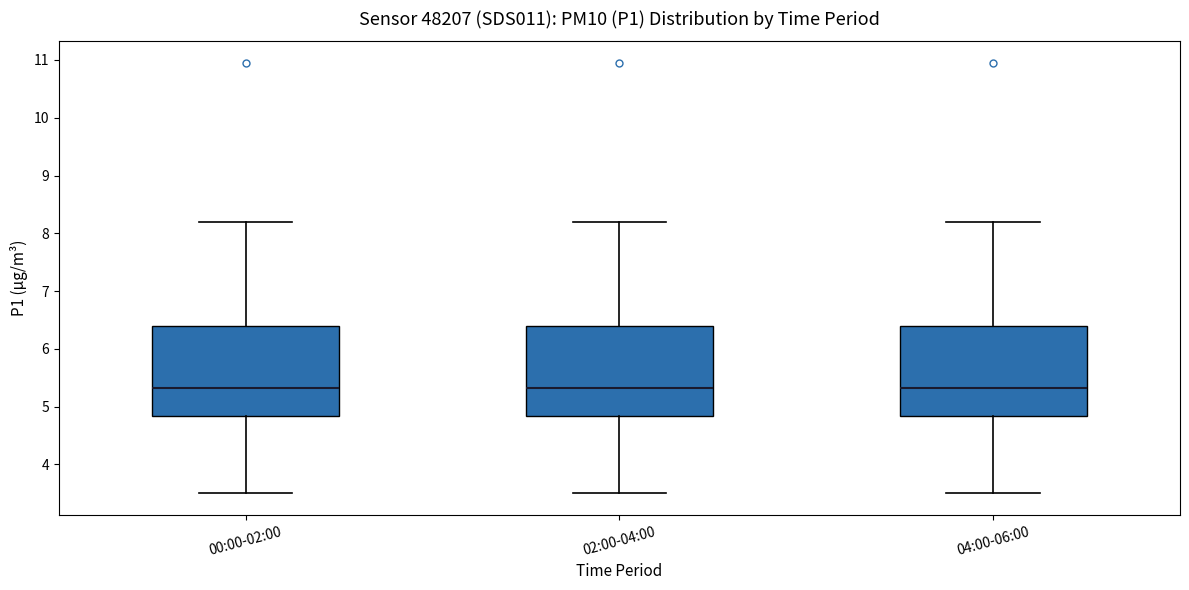

Where is the upper edge of the box for 02:00-04:00 on the y-axis? The values are not printed on the chart, so give them approximately, as read against the axis.

6.4